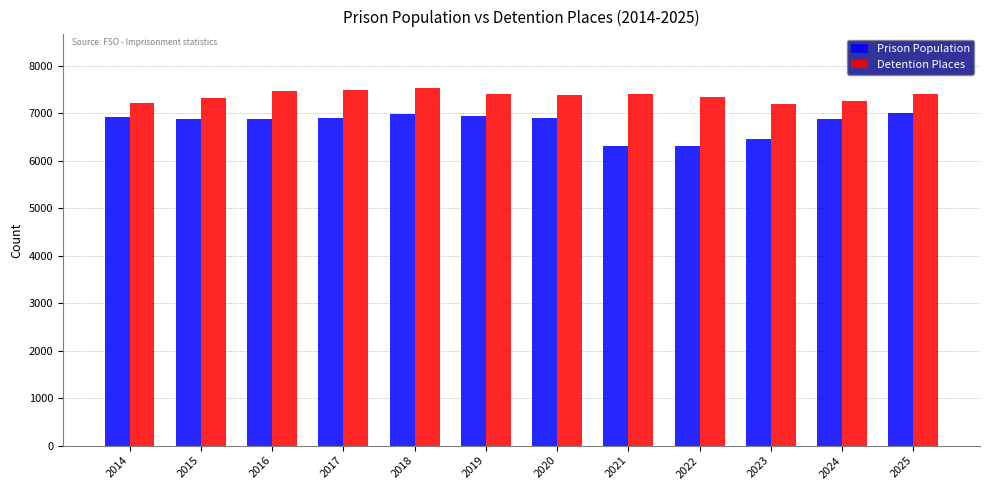

What is the spread (max minus min) of values at 2019?

451